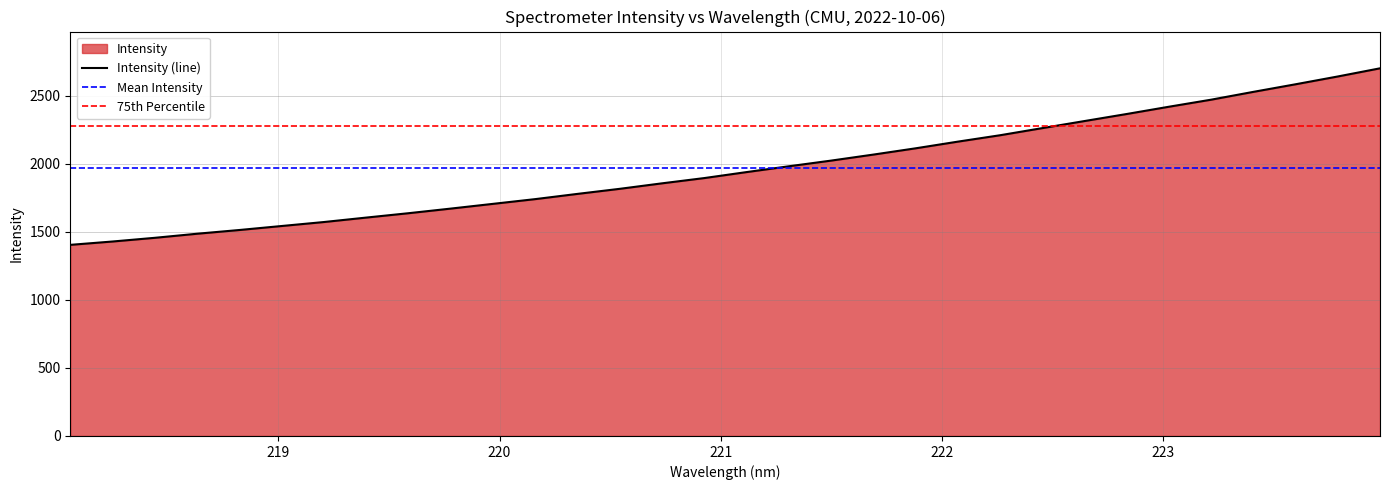

Approximately how many times larger is the value at 221.4993 compared to 223.2172?

0.8